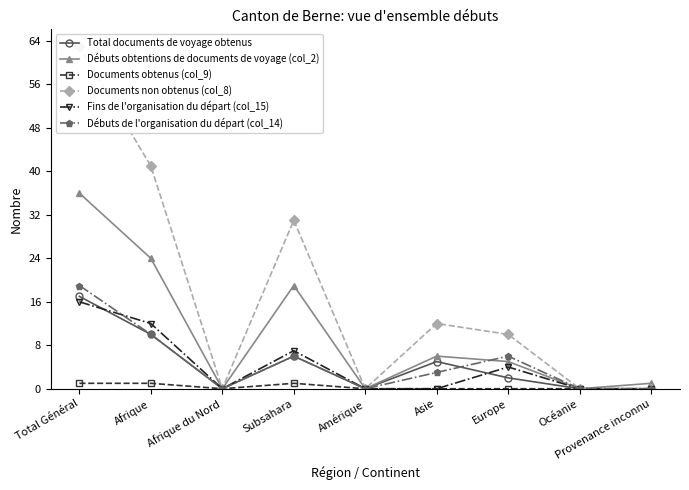

Rank the categories by Débuts obtentions de documents de voyage (col_2) value from highest to lowest.

Total Général, Afrique, Subsahara, Asie, Europe, Provenance inconnu, Afrique du Nord, Amérique, Océanie